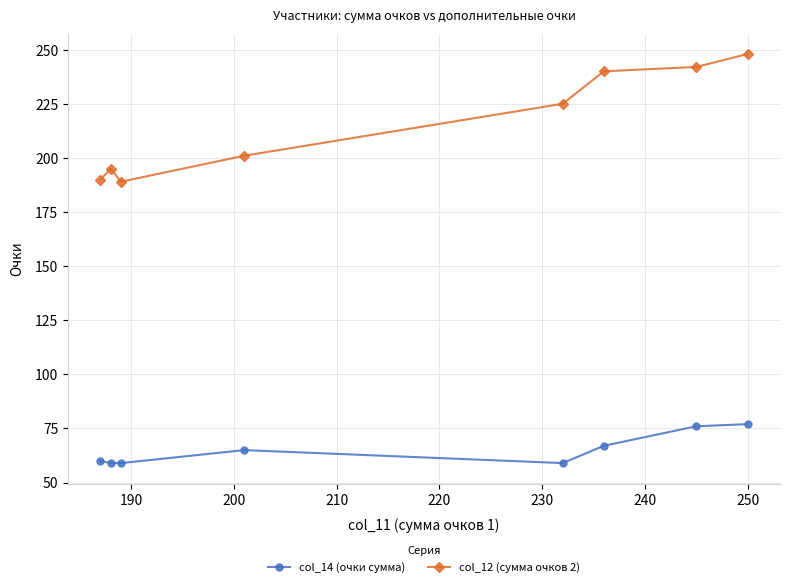

Which series has the widest spread of values?

col_12 (сумма очков 2)